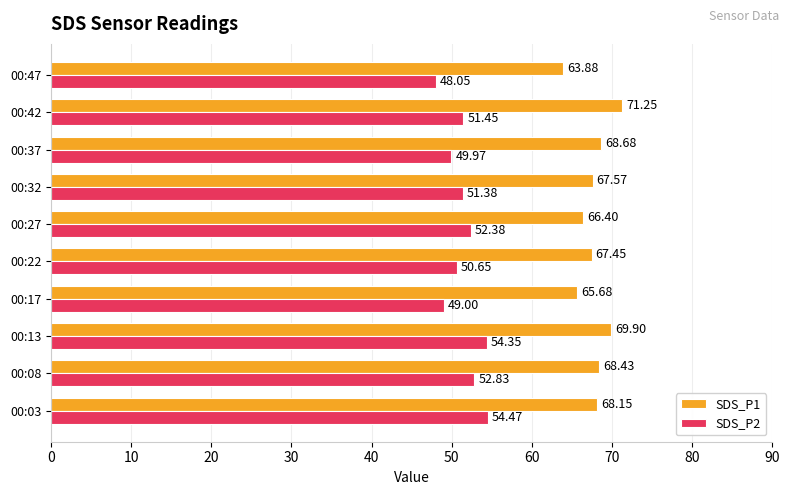

Where is SDS_P2 nearest to the value 51?

00:22